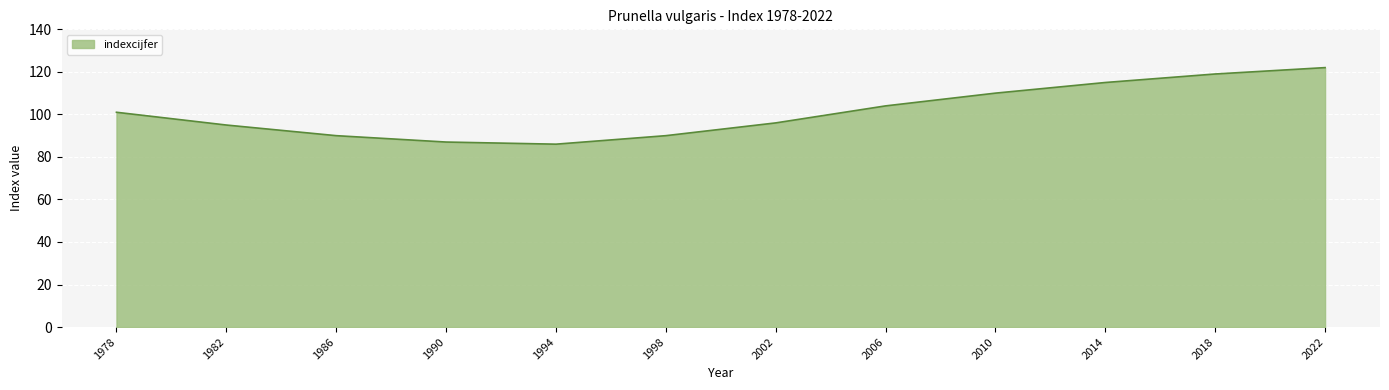

Is it true that the value at 1978 is 159?

False